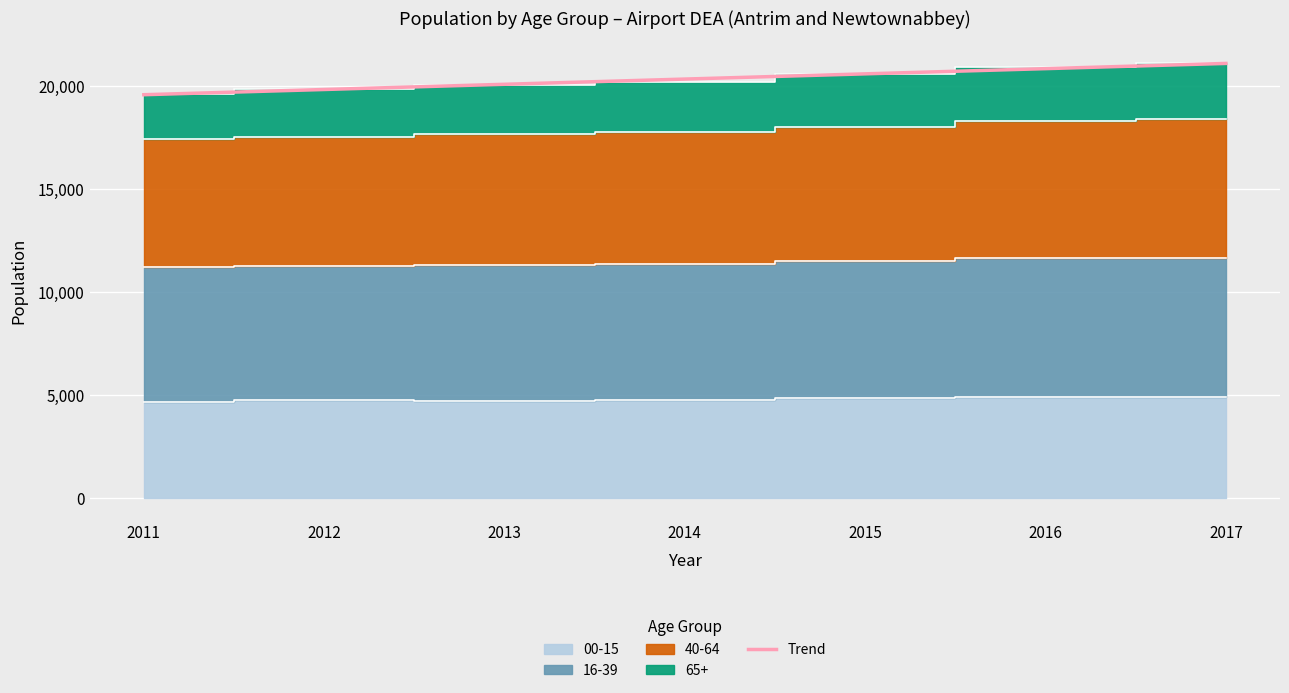

List the labels in order of value, smallest first.

2011, 2012, 2013, 2014, 2015, 2016, 2017